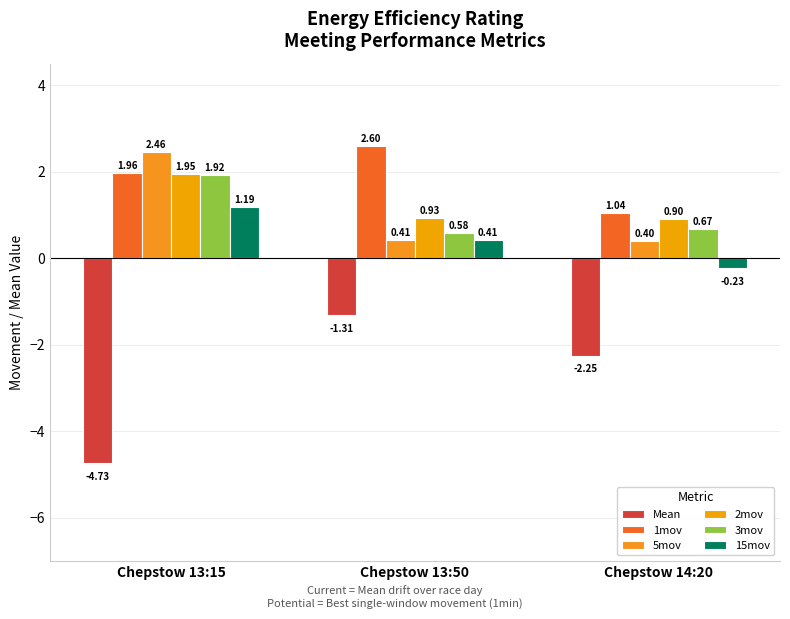

Which series has the largest range (max minus min)?

Mean